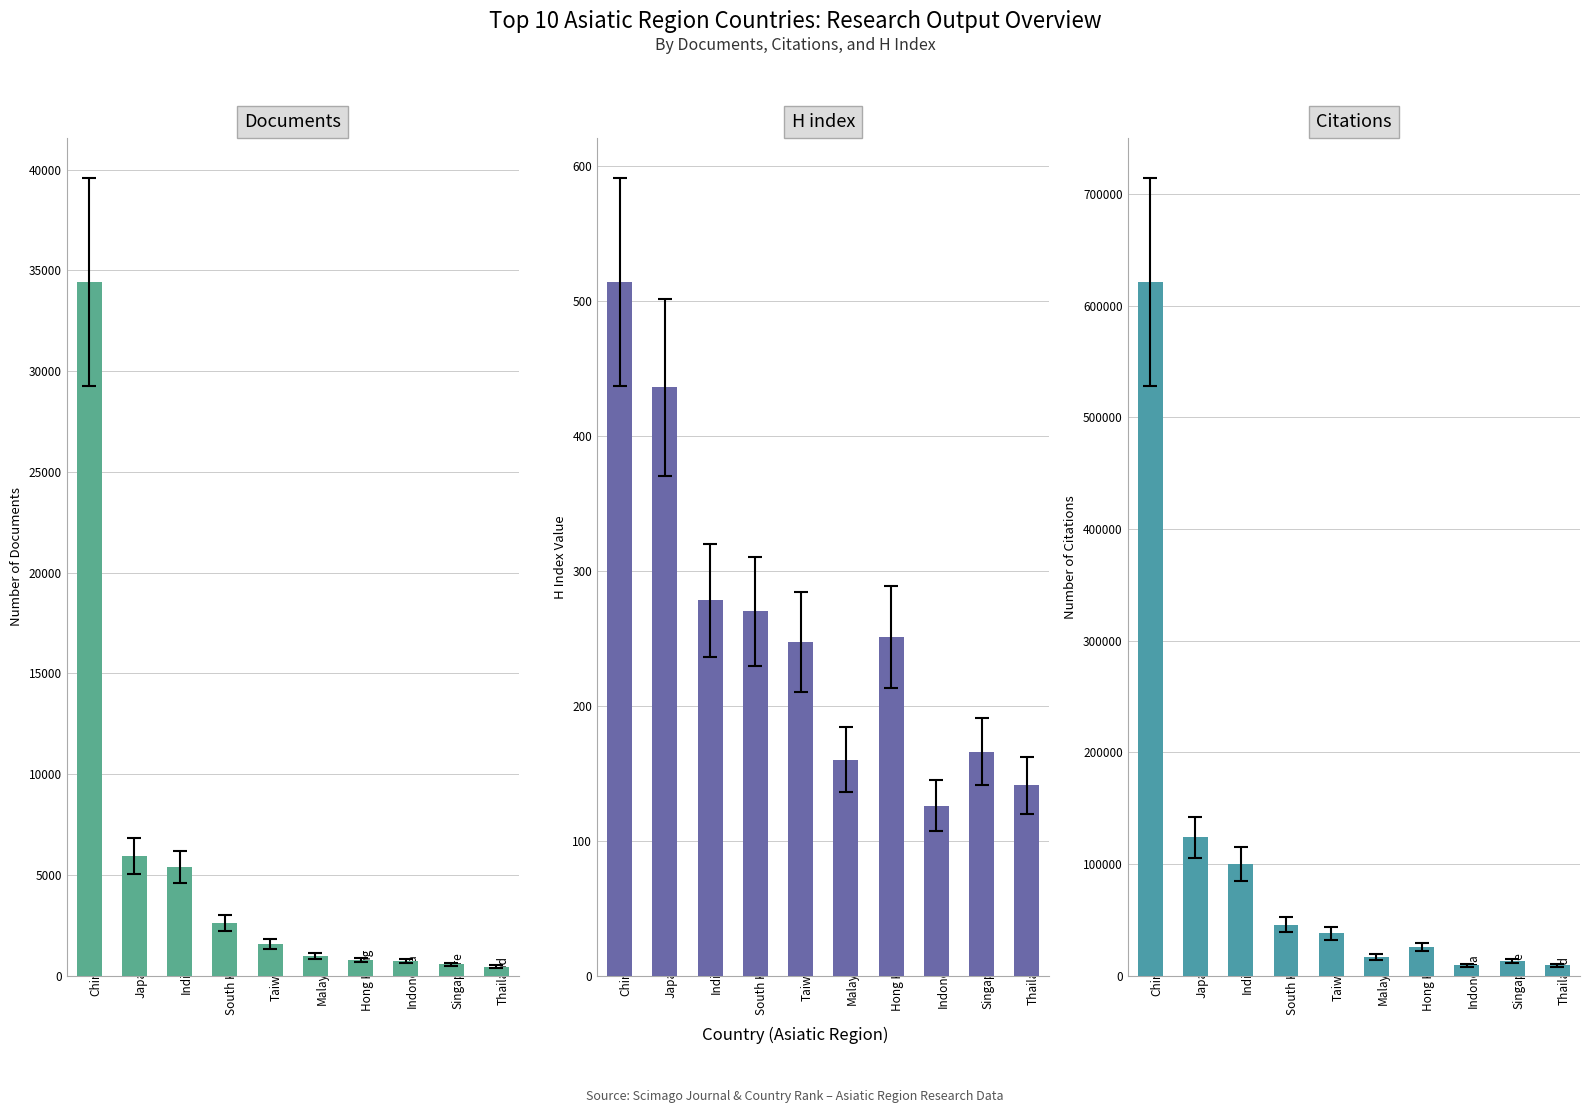

Which series has the largest range (max minus min)?

Citations